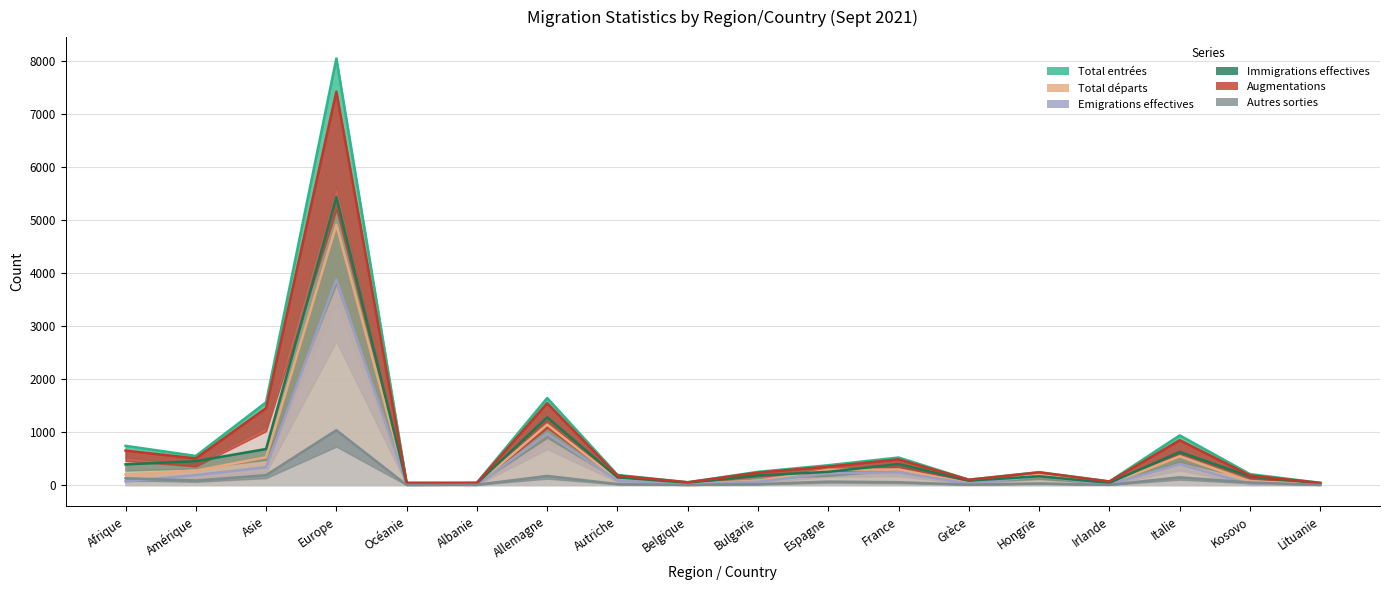

True or false: Total départs and Total entrées cross at least once.

False